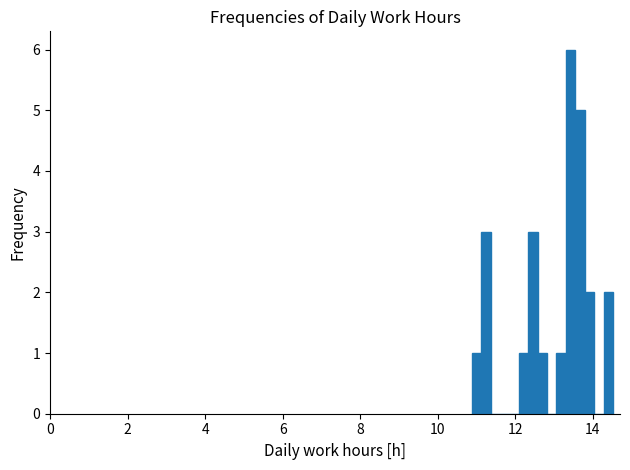

Read against the x-axis, roughly where is the centre of the tallest bar?

13.4